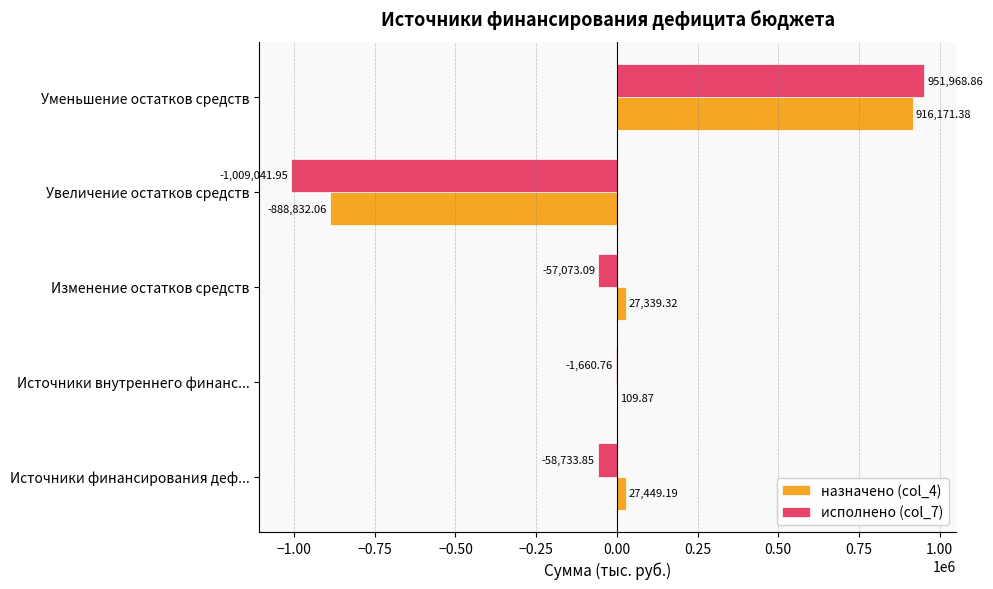

Is the value of назначено (col_4) at Уменьшение остатков средств greater than the value of исполнено (col_7) at Источники финансирования деф...?

Yes